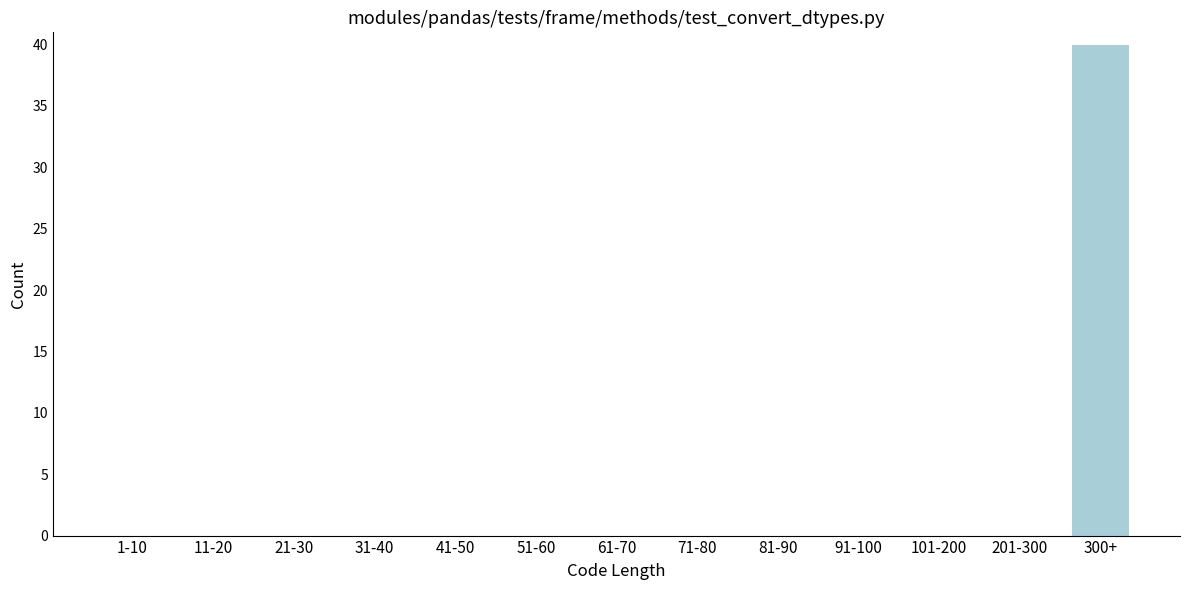

Reading right to left, transcribe all the data shown in this chart.

300+=40	201-300=0	101-200=0	91-100=0	81-90=0	71-80=0	61-70=0	51-60=0	41-50=0	31-40=0	21-30=0	11-20=0	1-10=0